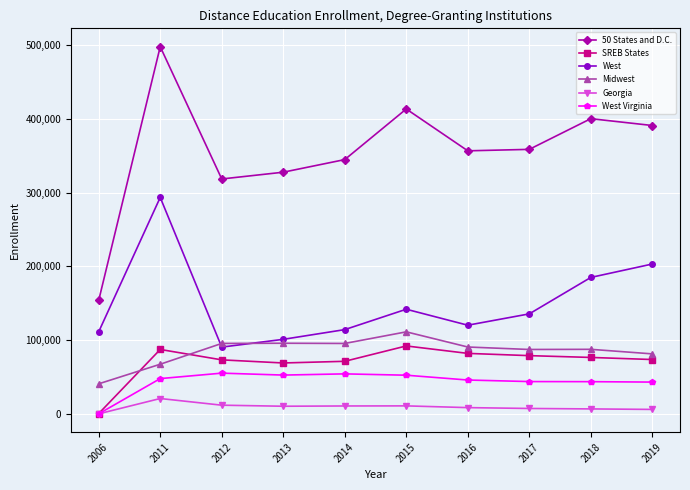

What is the difference between the second highest and second lowest values in the 50 States and D.C. series?

94895